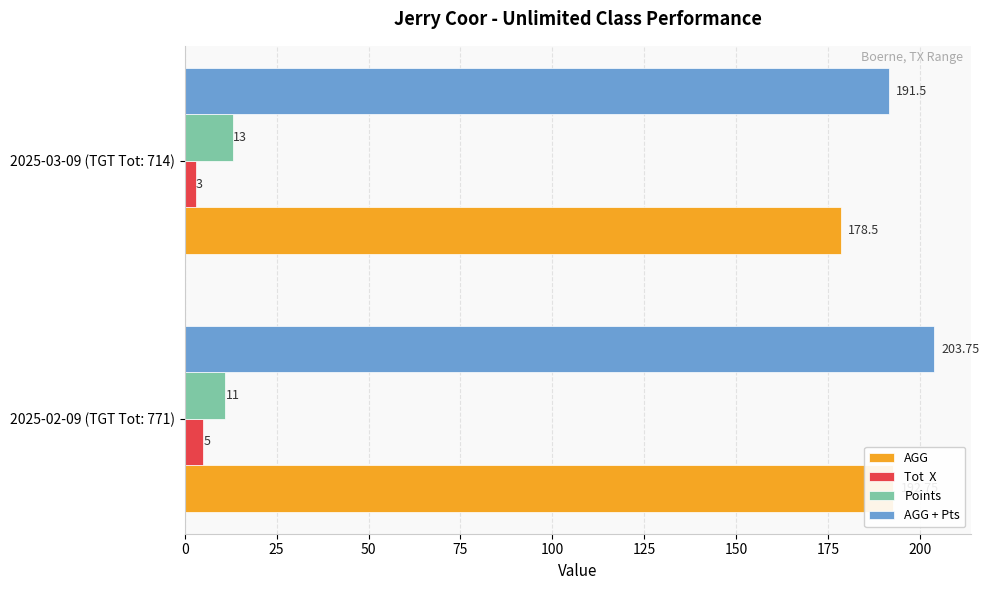

What is the value of the Tot  X bar at the 2nd from the left?

3.0